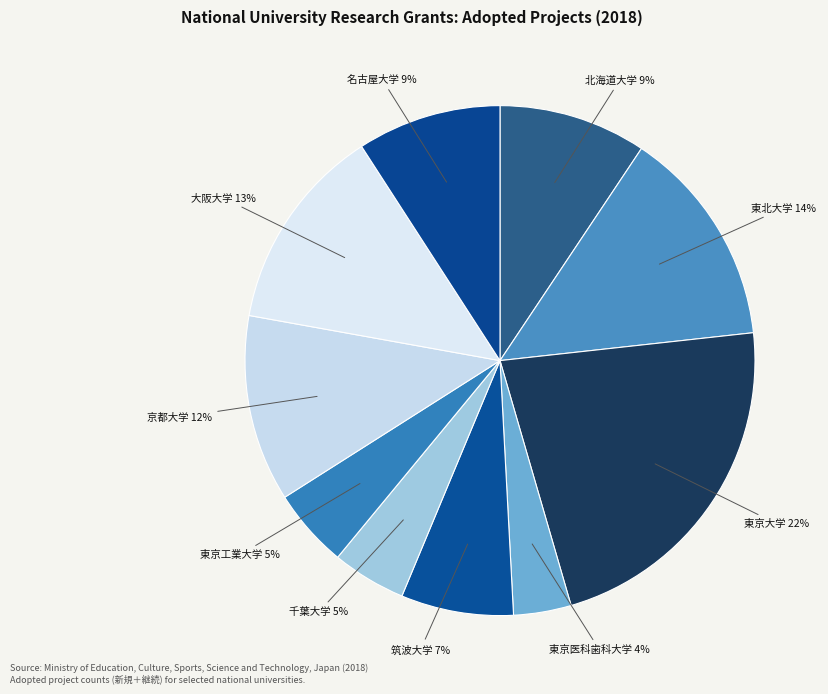

Approximately how many times larger is the value at 京都大学 compared to 東北大学?

0.9